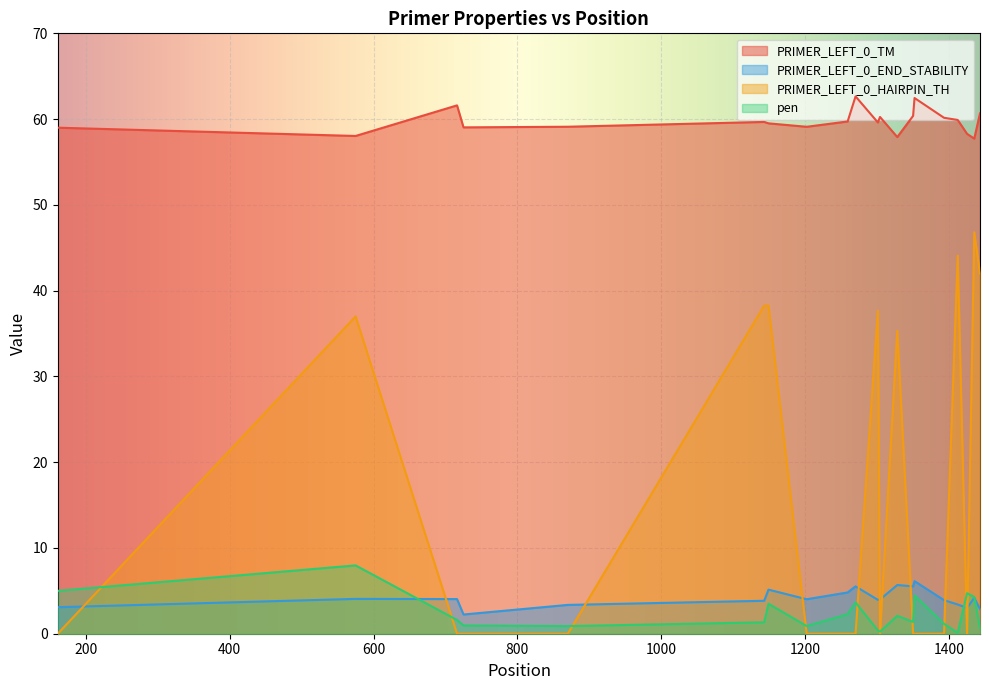

How many distinct data groups are displayed?

4